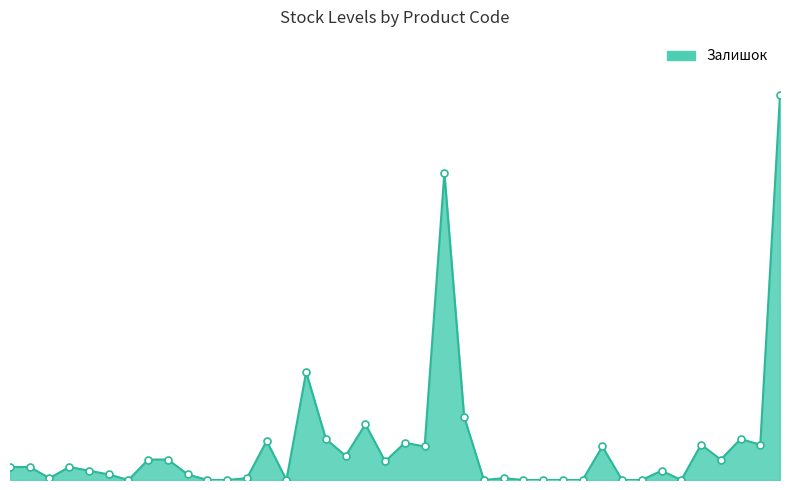

Does the chart have visible grid lines?

No